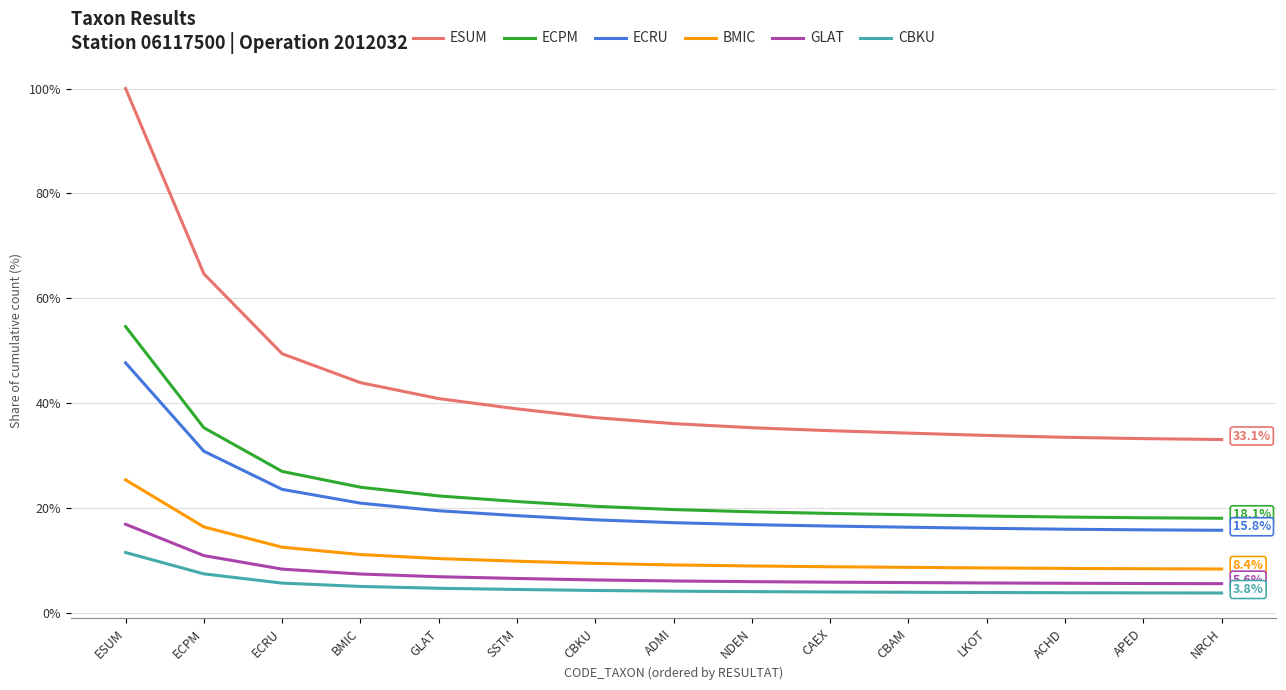

At which category is the sum across all series the highest?

ESUM